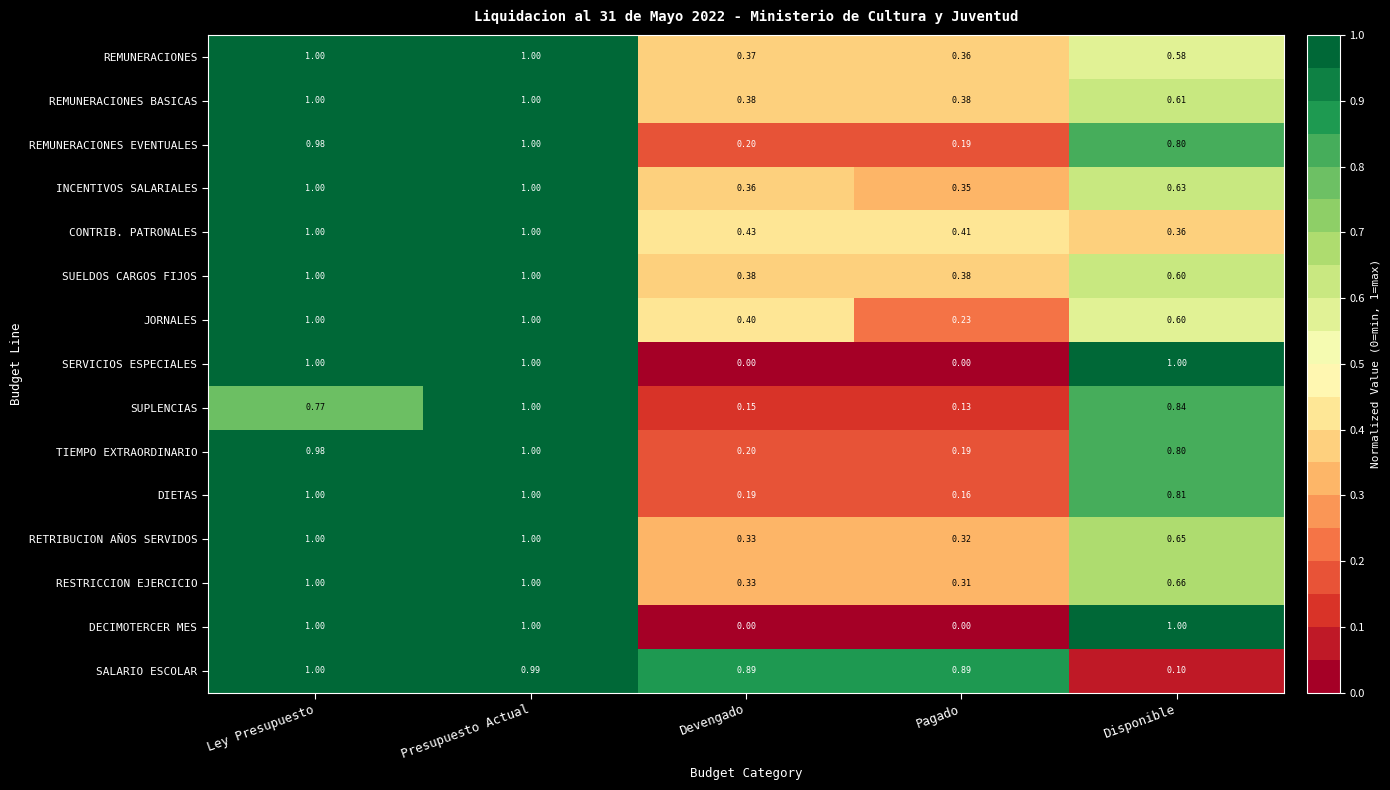

At which label is REMUNERACIONES closest to 0?

Pagado